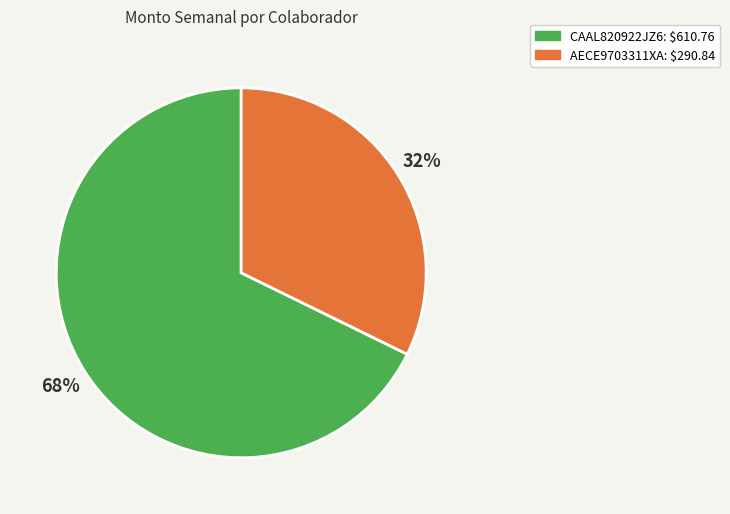

Which slice is the largest?

CAAL820922JZ6